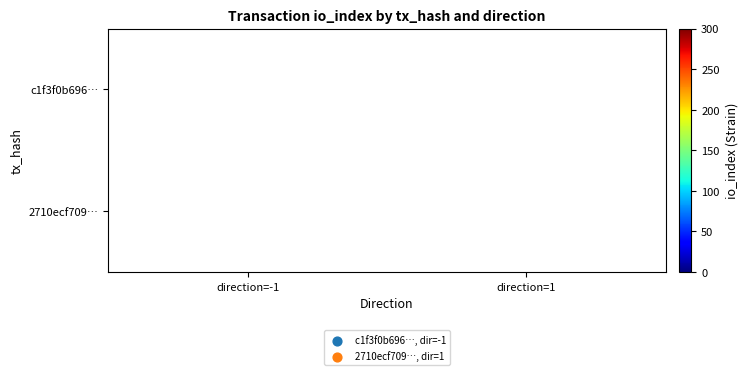

Is it true that 2710ecf709… equals 5 at direction=1?

False